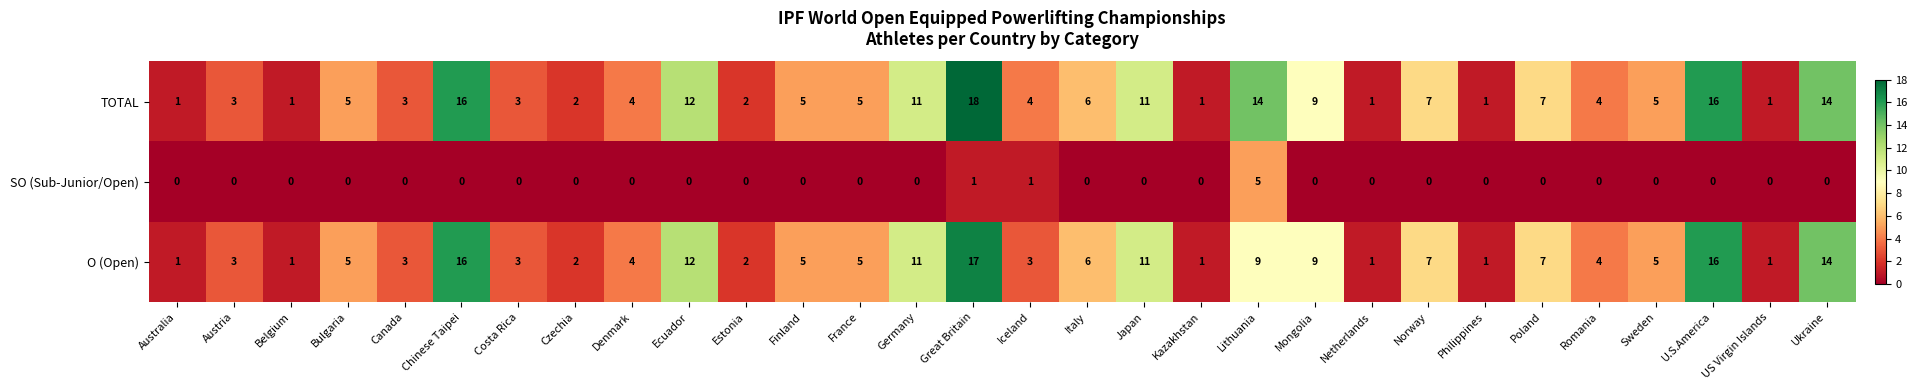

Which series changed the most between Australia and Lithuania?

TOTAL